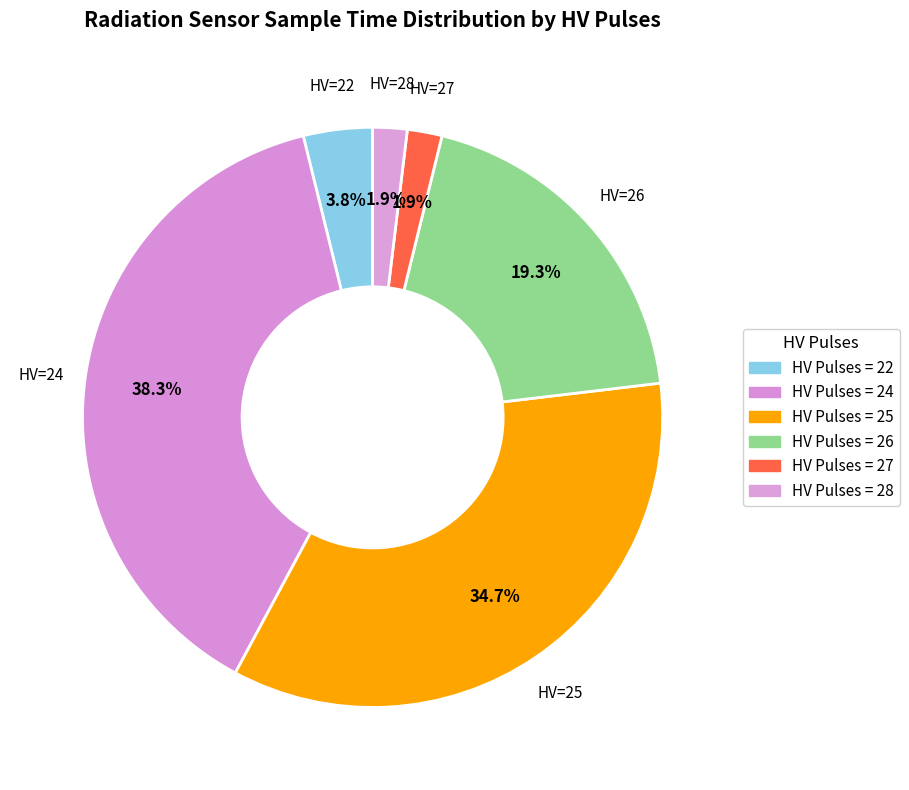

How many slices are in this pie chart?

6